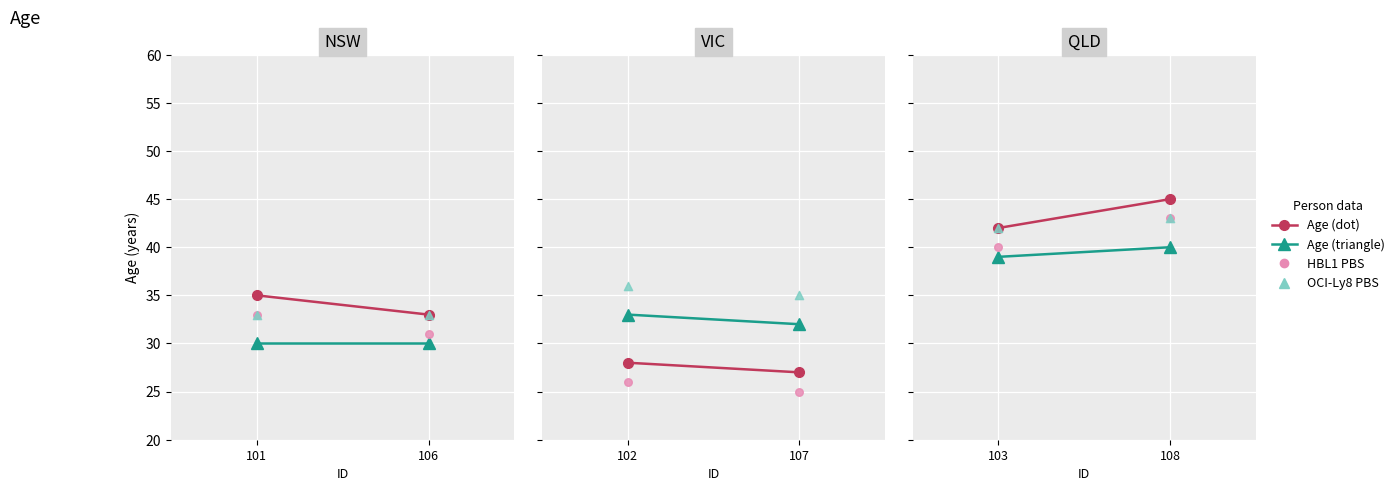

Which series has the widest spread of Y values?

Age (dot)